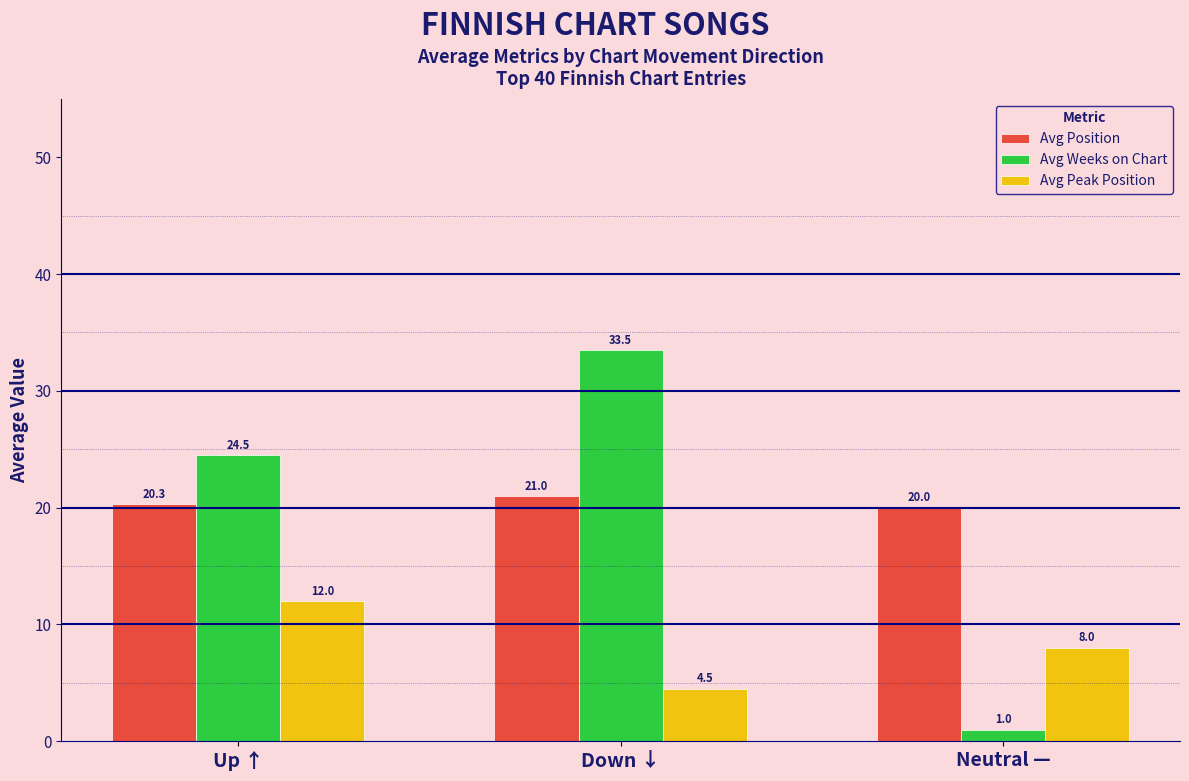

Which category has the highest value in the Avg Weeks on Chart series?

Down ↓